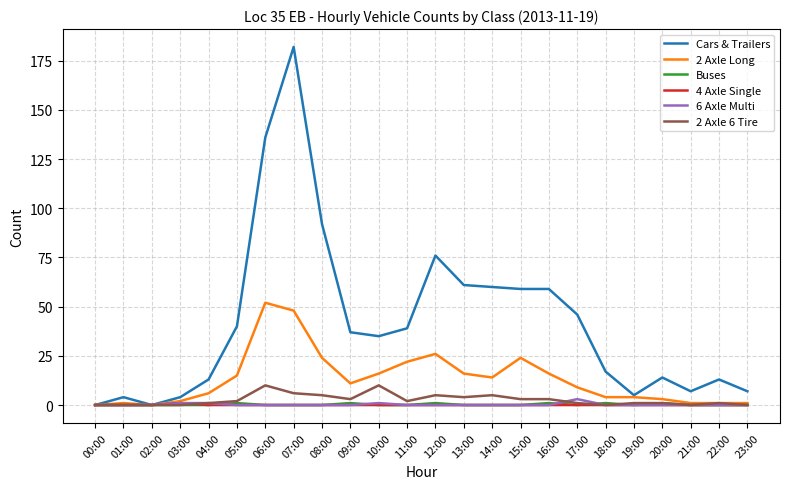

At which category is the sum across all series the highest?

07:00